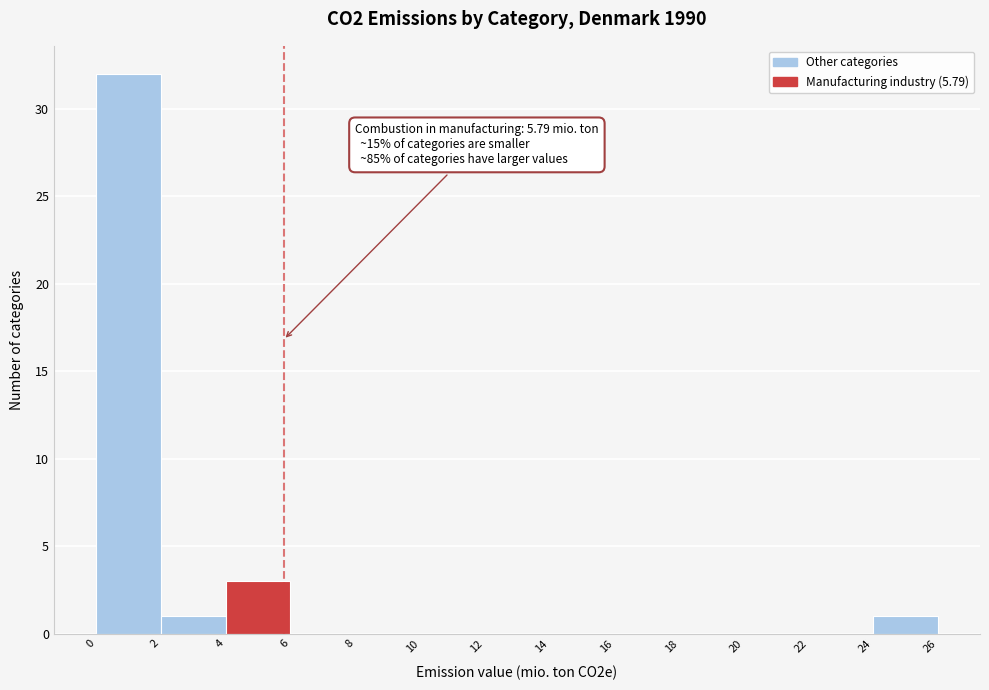

Over which range of the x-axis is the bar tallest?

0 to 2